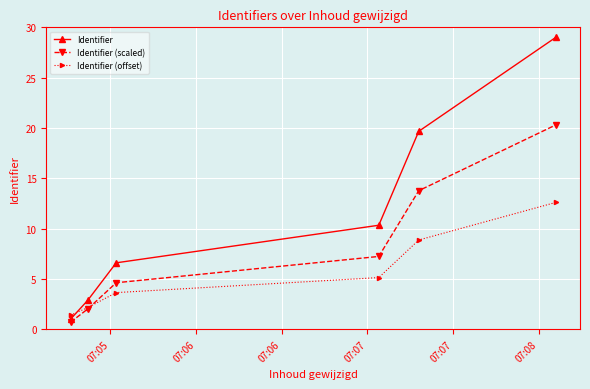

What are all the series names shown in the legend?

Identifier, Identifier (scaled), Identifier (offset)